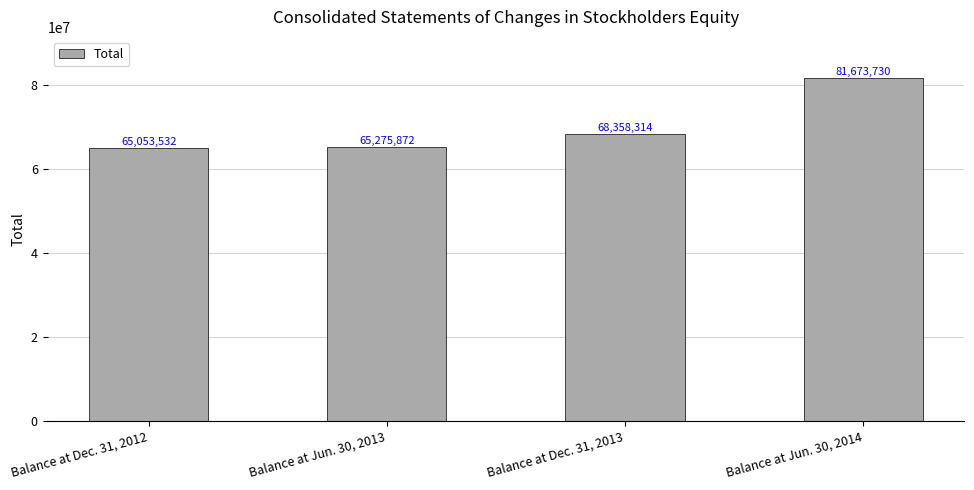

What is the sum of all values?

280361448